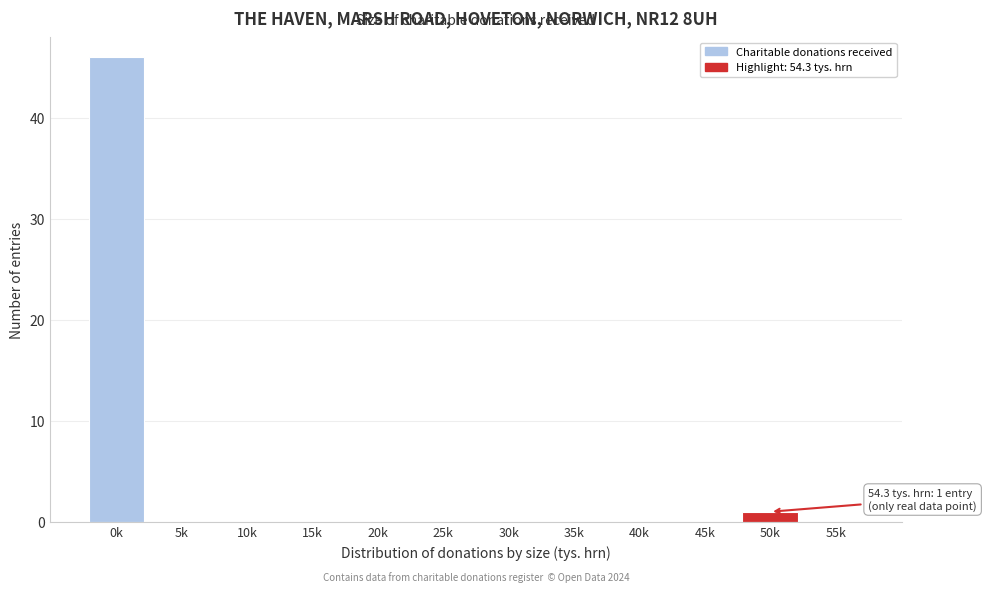

Reading right to left, list all the values displayed in this chart.

55k=0	50k=1	45k=0	40k=0	35k=0	30k=0	25k=0	20k=0	15k=0	10k=0	5k=0	0k=46